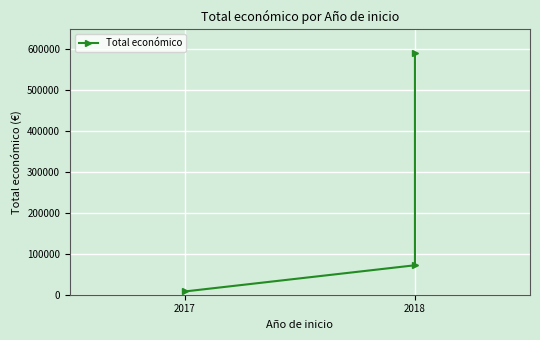

What is the value of the 1st point from the left?

7960